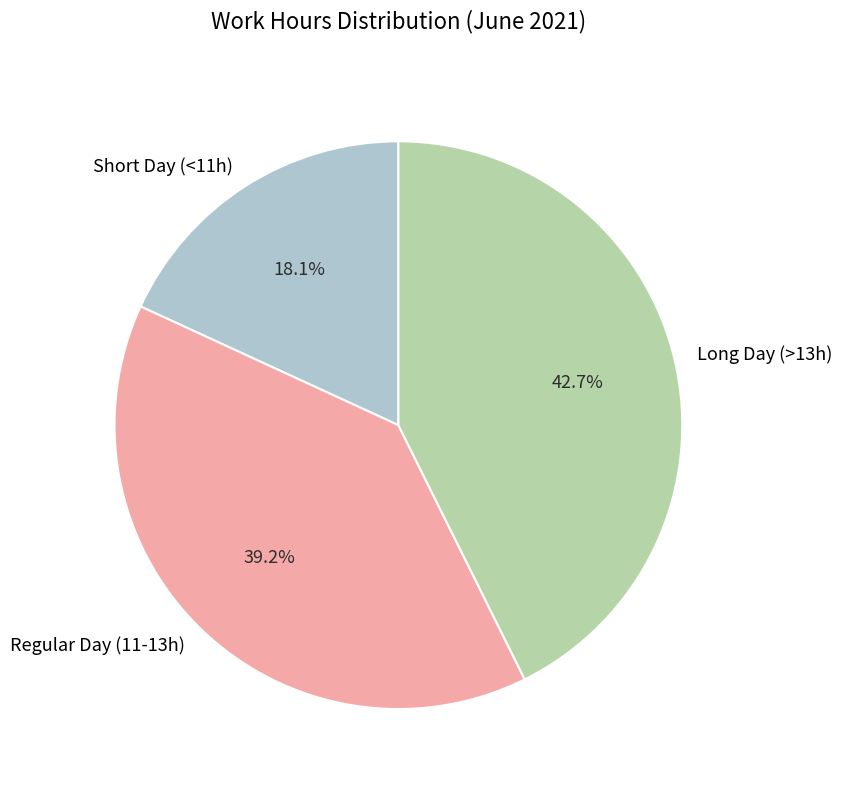

Do Regular Day (11-13h) and Short Day (<11h) together represent more than half of the pie?

Yes